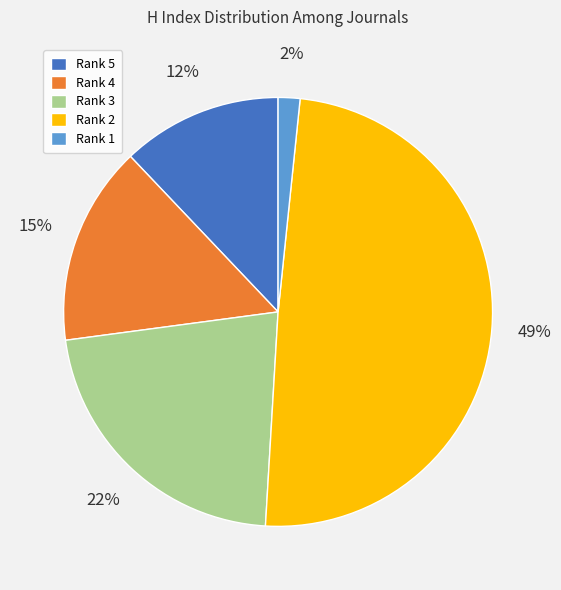

To the nearest percent, what is the difference between the Rank 4 and Rank 2 slice percentages?

34%